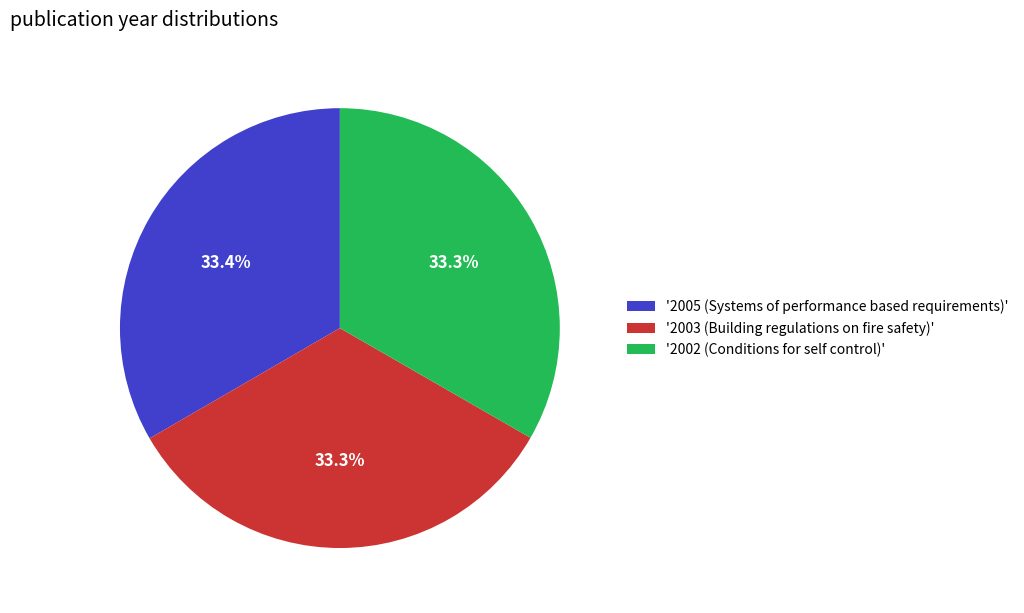

Combined, do '2005 (Systems of performance based requirements)' and '2002 (Conditions for self control)' account for over 50%?

Yes